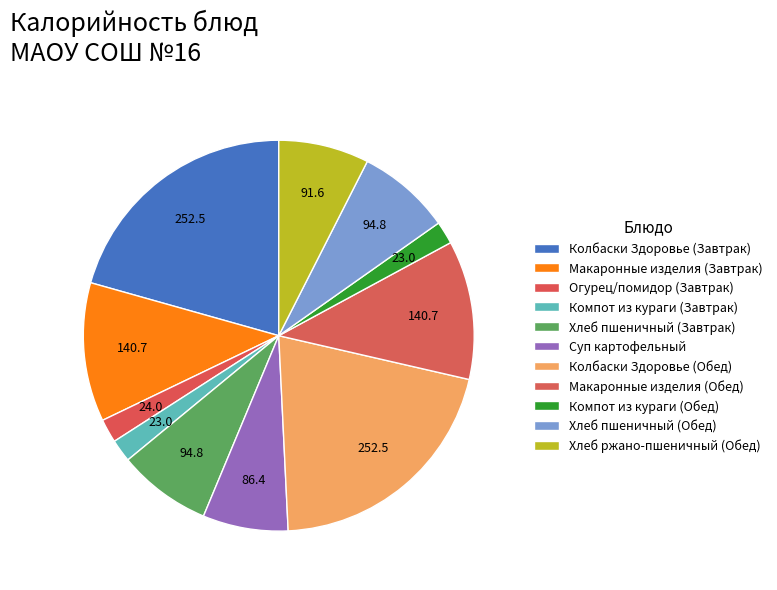

Is there any slice that represents more than half of the pie?

No